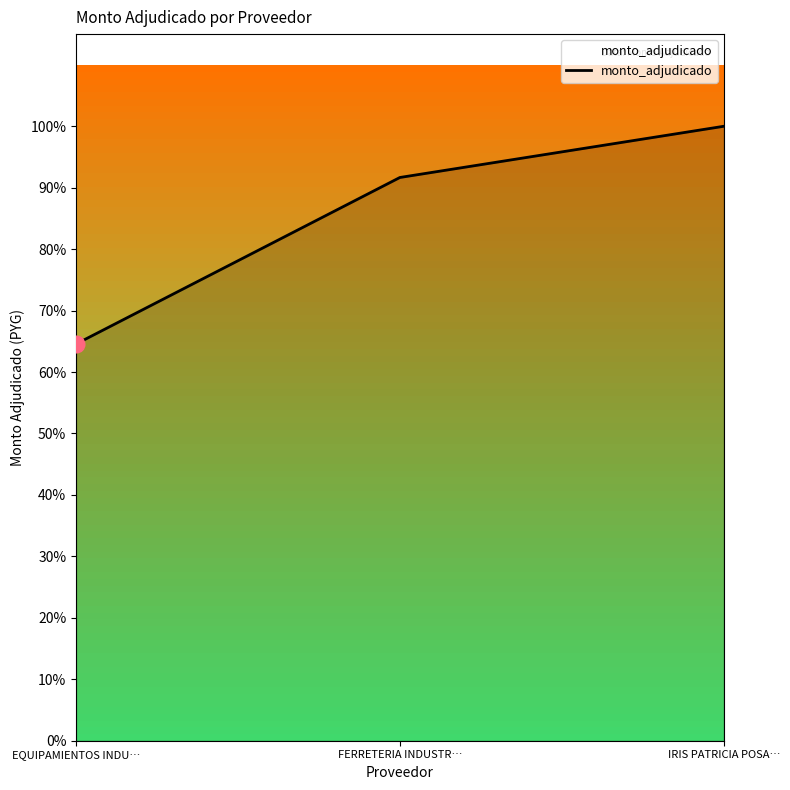

List the labels in order of value, largest first.

IRIS PATRICIA POSA…, FERRETERIA INDUSTR…, EQUIPAMIENTOS INDU…